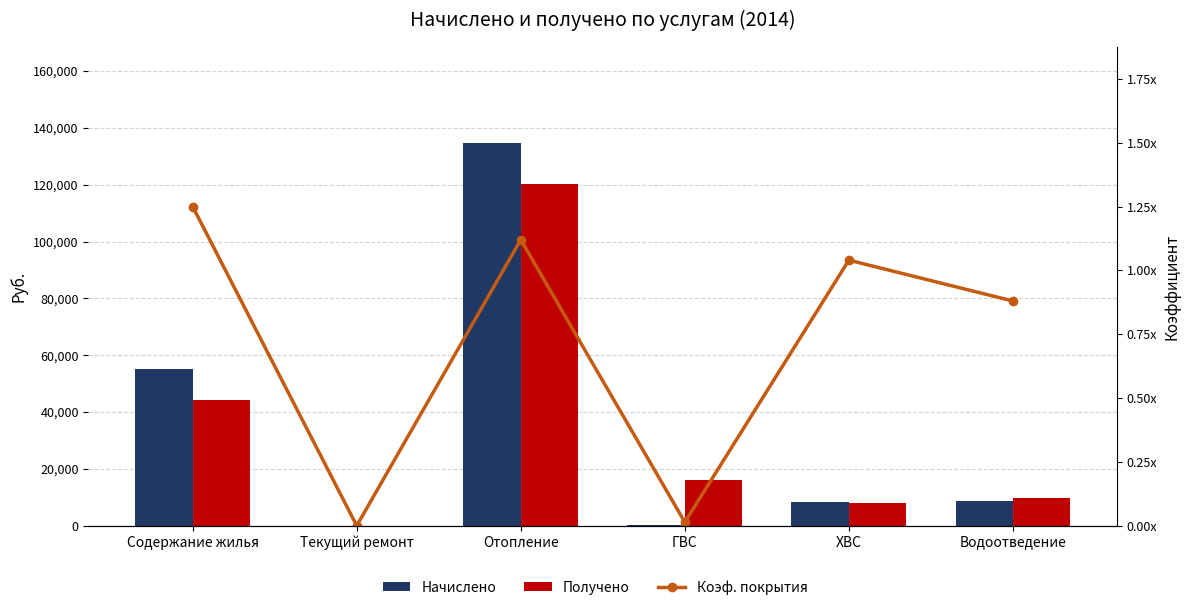

How many data points does each series have?

6